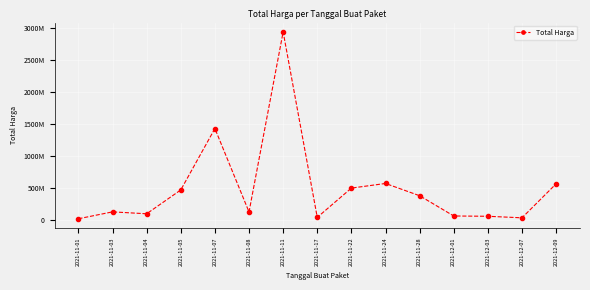

Where is the first local minimum?

2021-11-04